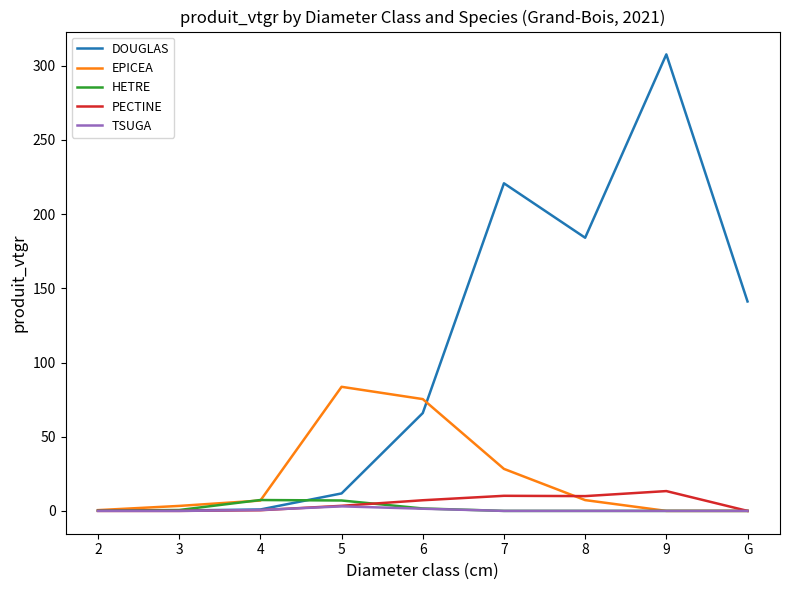

What is the difference between the DOUGLAS values at 4 and 9?

306.7